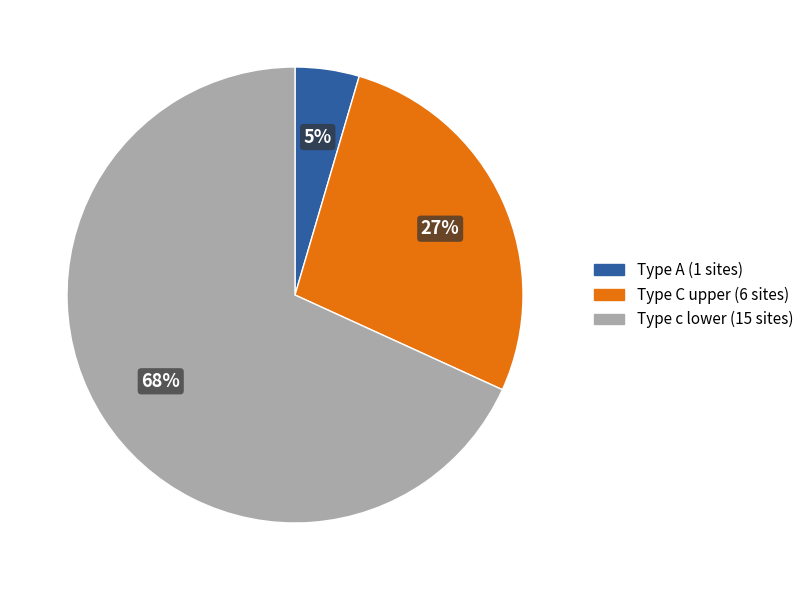

To the nearest percent, what is the average slice percentage?

33%